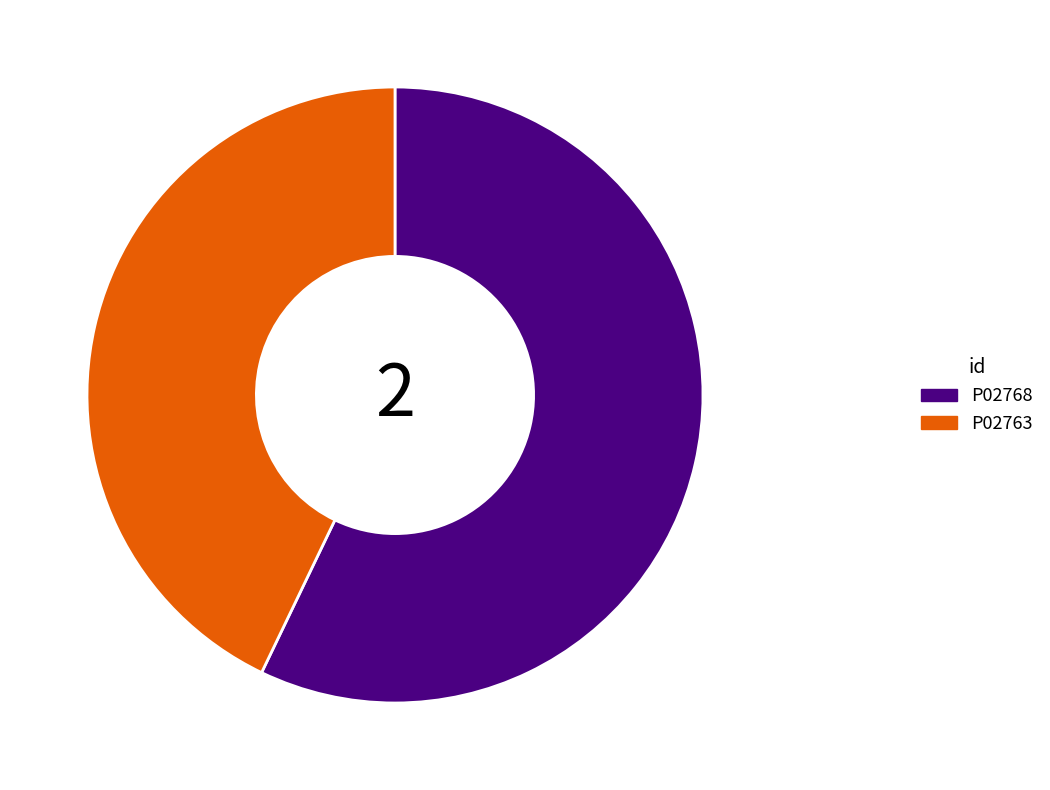

Between P02768 and P02763, which is larger?

P02768